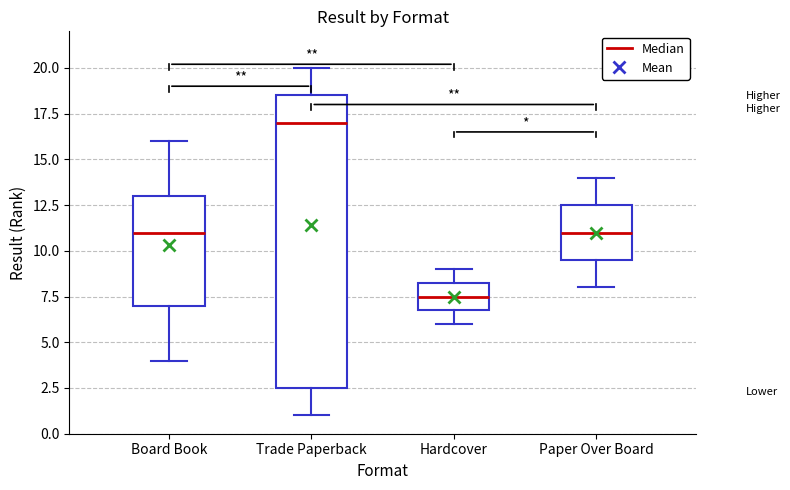

Comparing the boxes themselves (not the whiskers), which one is the tallest?

Trade Paperback